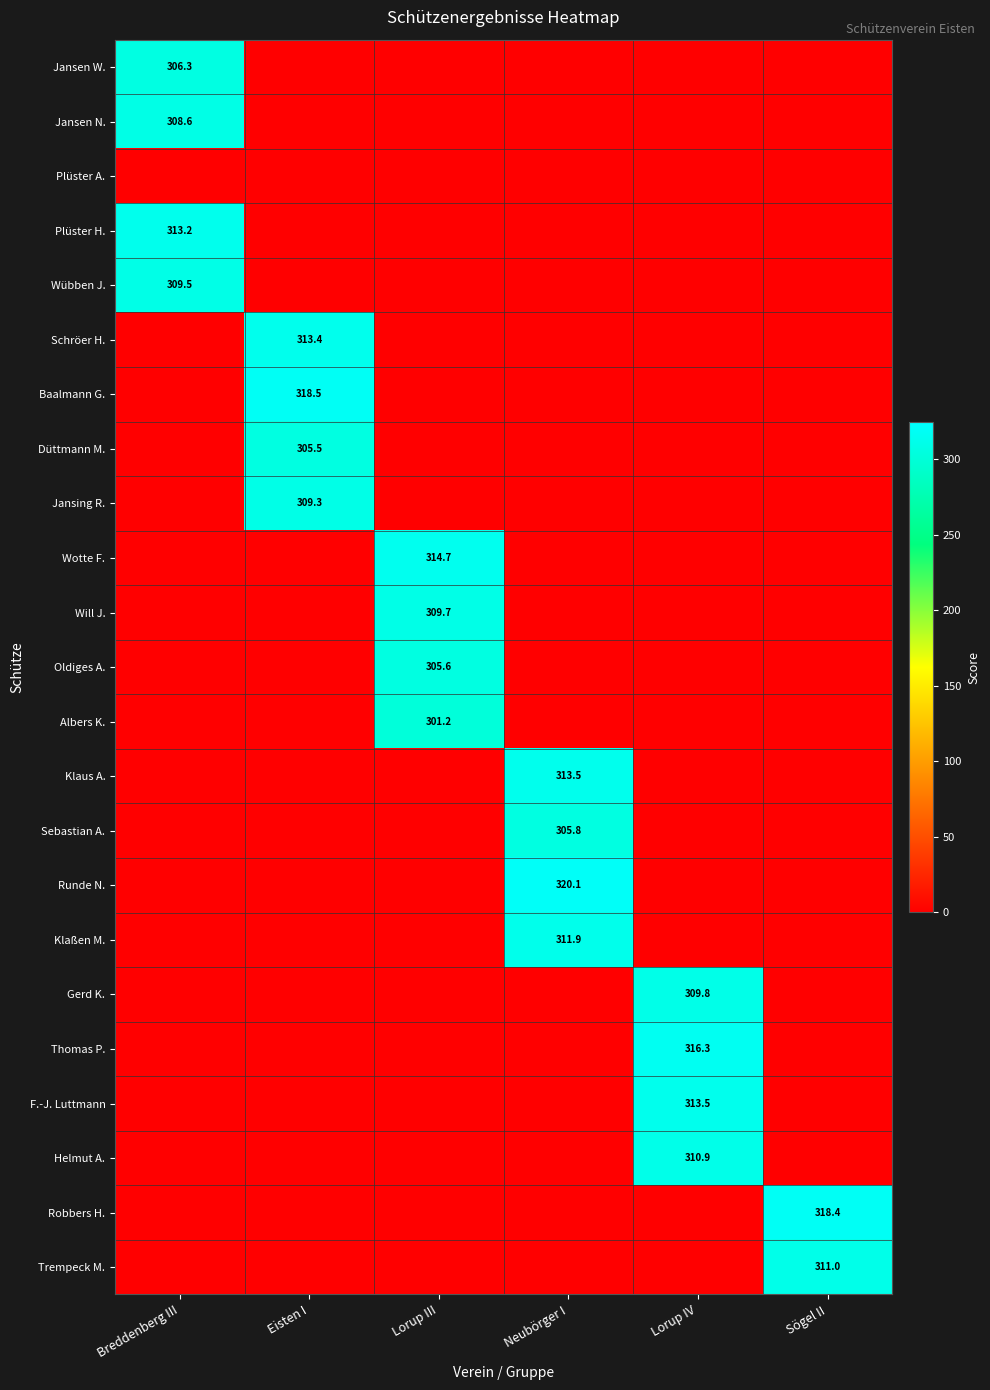

Count the number of data series in this chart.

23